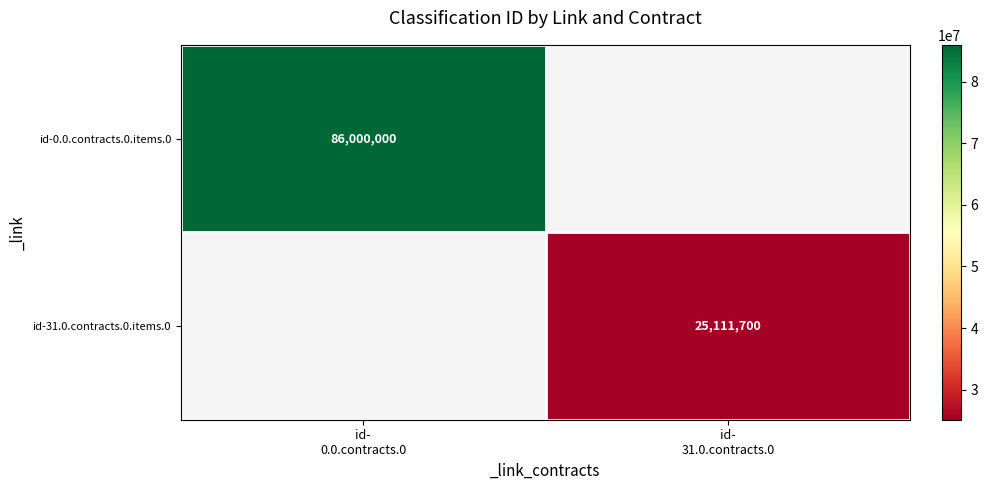

What is the approximate value of id-31.0.contracts.0.items.0 at id- 31.0.contracts.0?

25111700.0